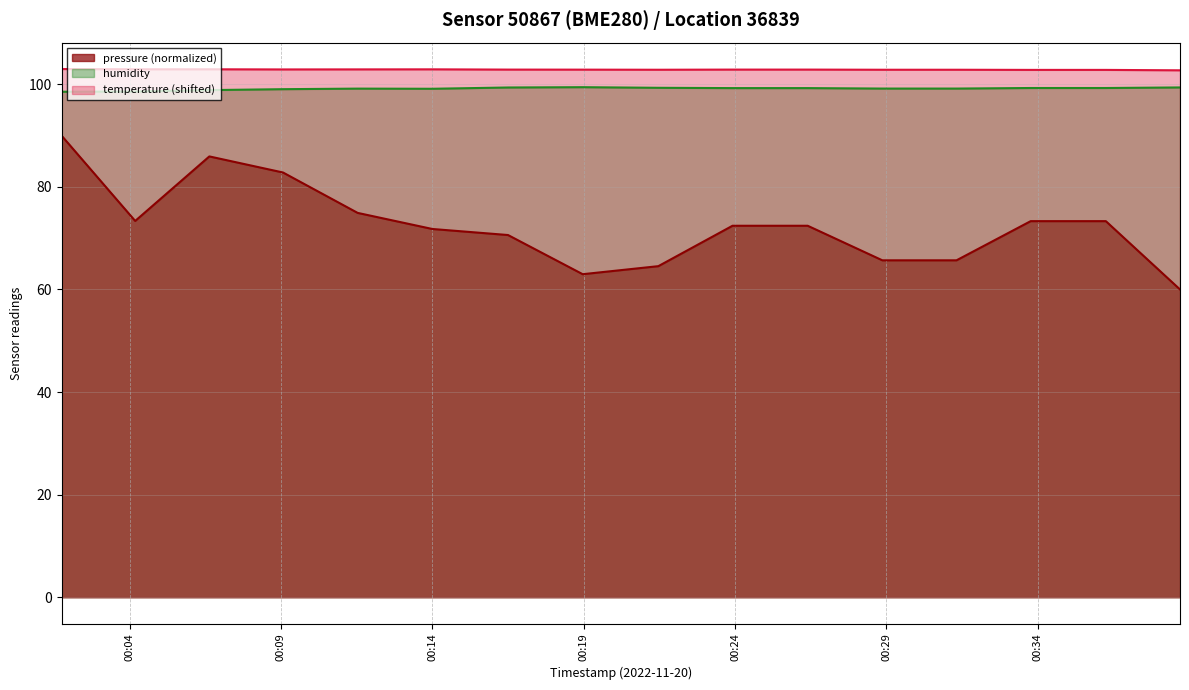

Which series has the widest spread of values?

pressure (normalized)